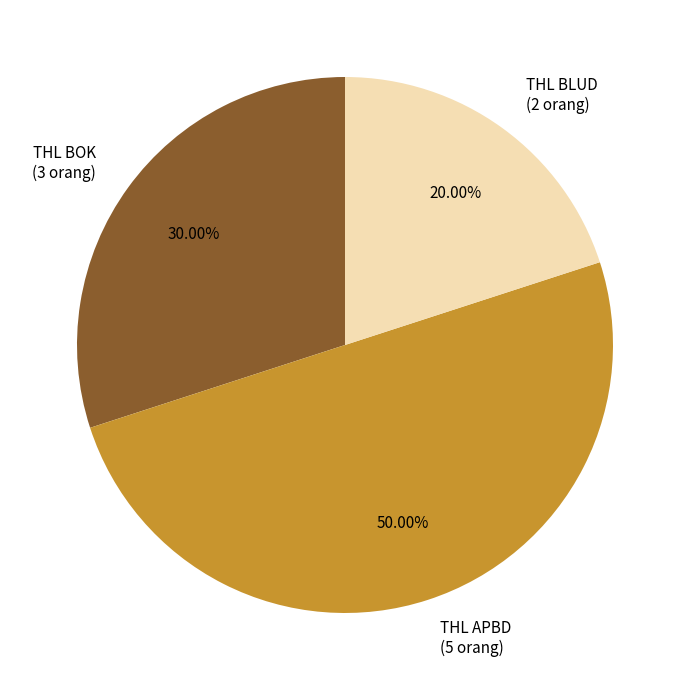

How many segments does this pie chart have?

3